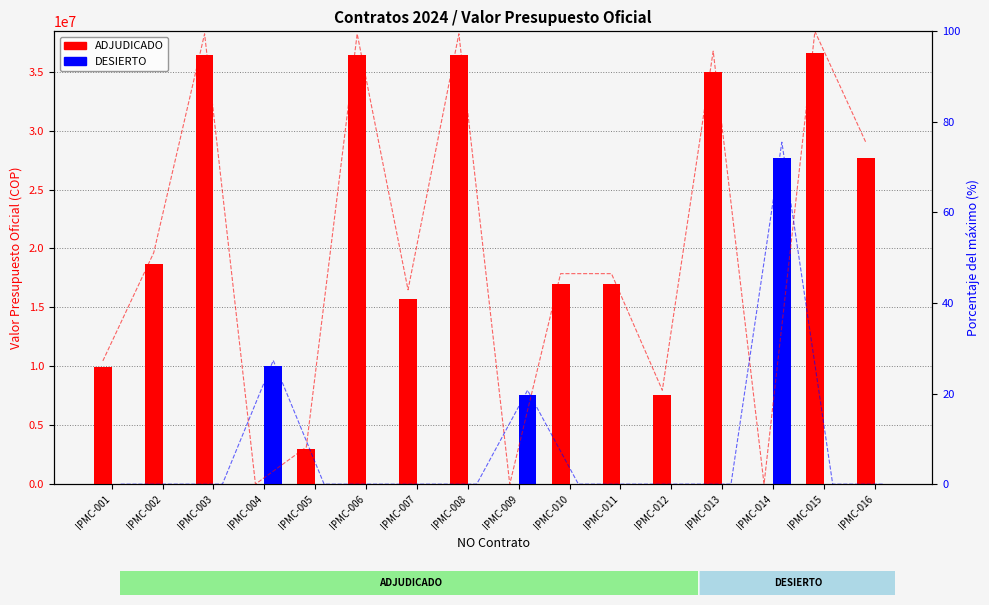

What is the maximum value shown in the chart?

36600000.0